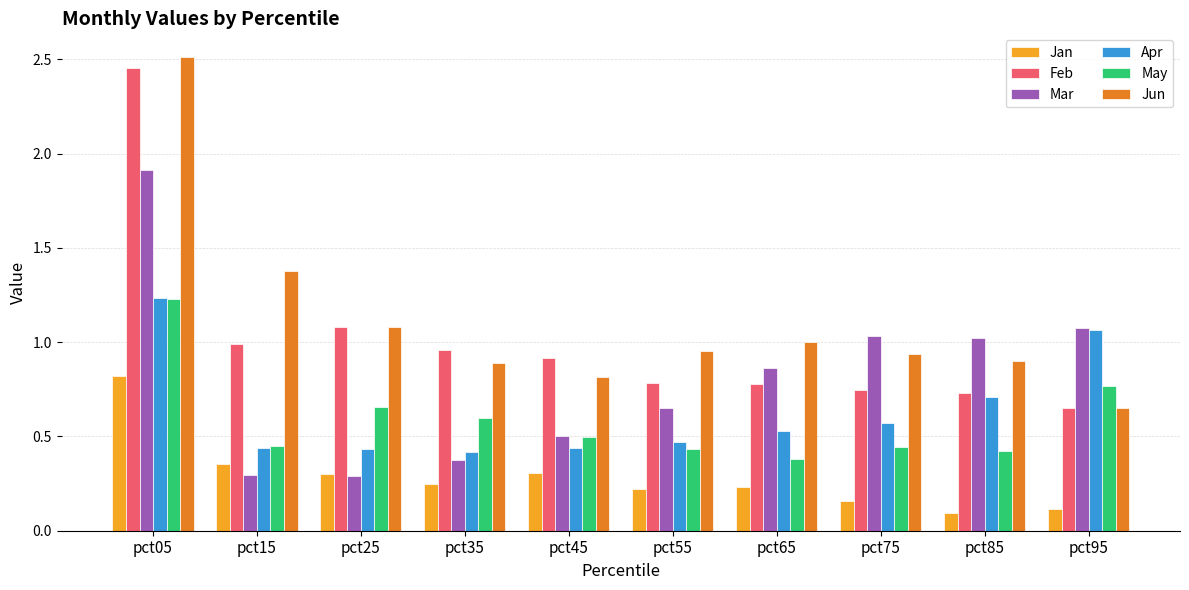

Which series has the largest range (max minus min)?

Jun